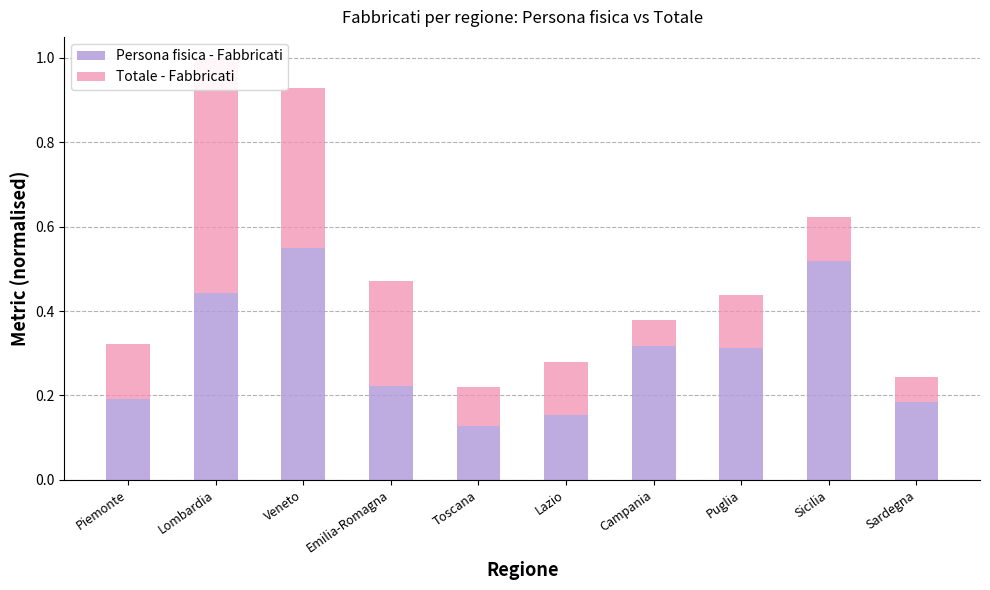

What are all the series names shown in the legend?

Persona fisica - Fabbricati, Totale - Fabbricati